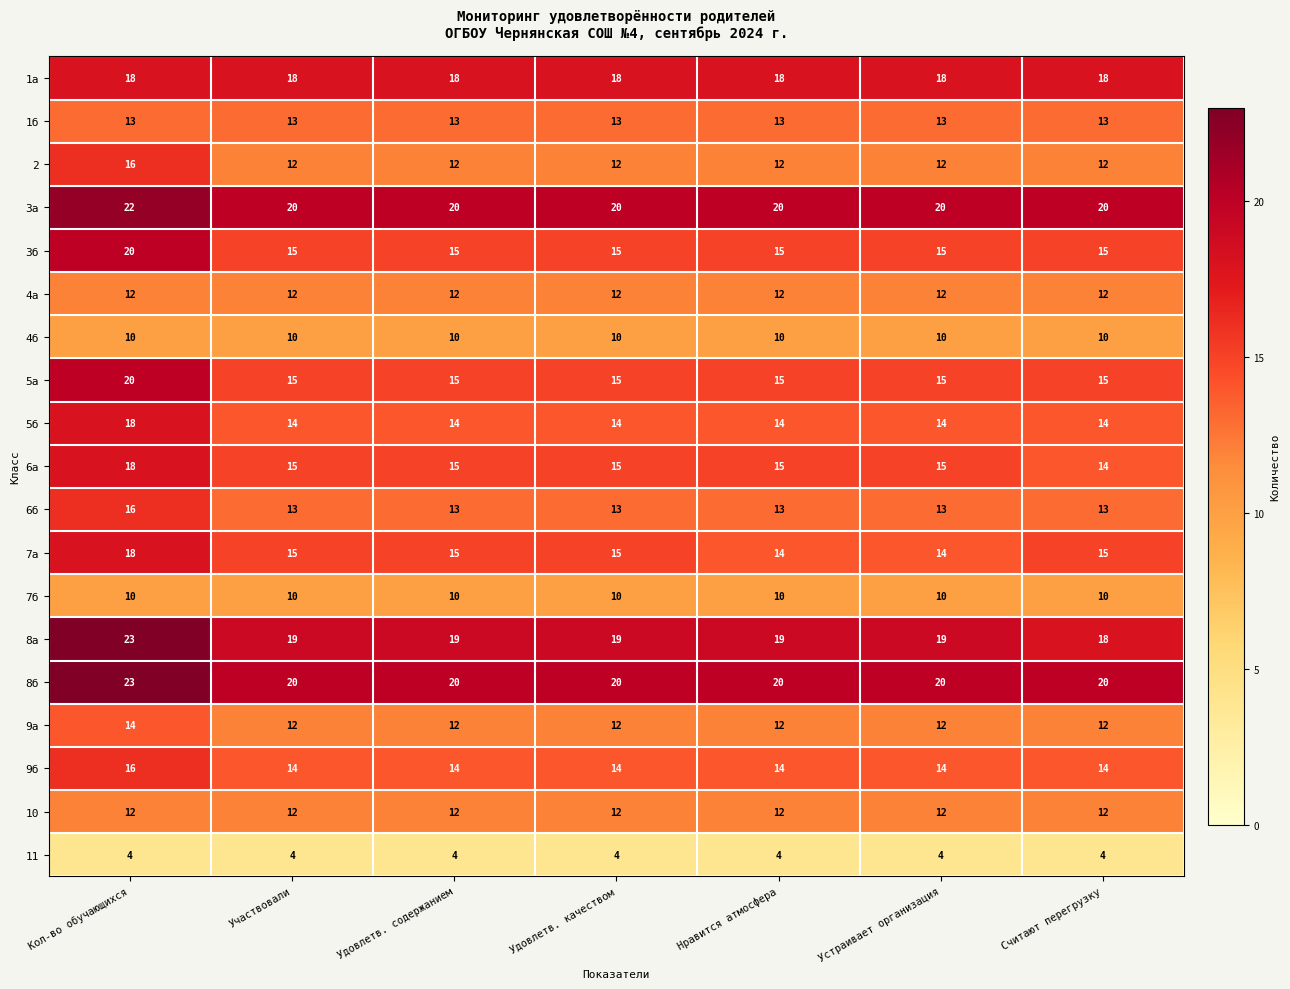

What is the sum of all 10 values?

84